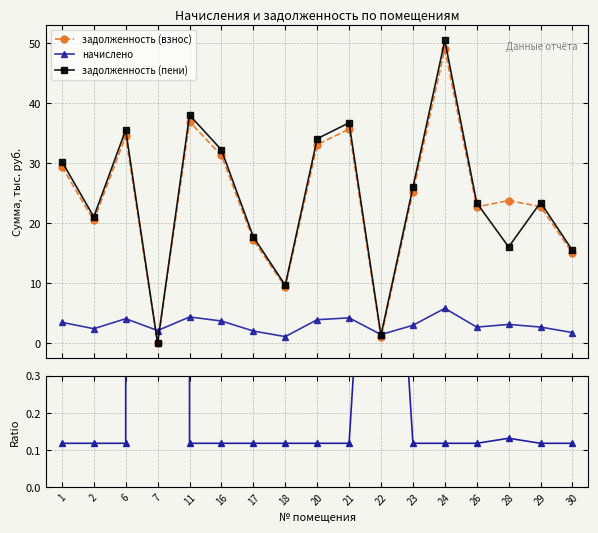

In задолженность (пени), how many points are higher than both neighbors (excluding endpoints)?

5